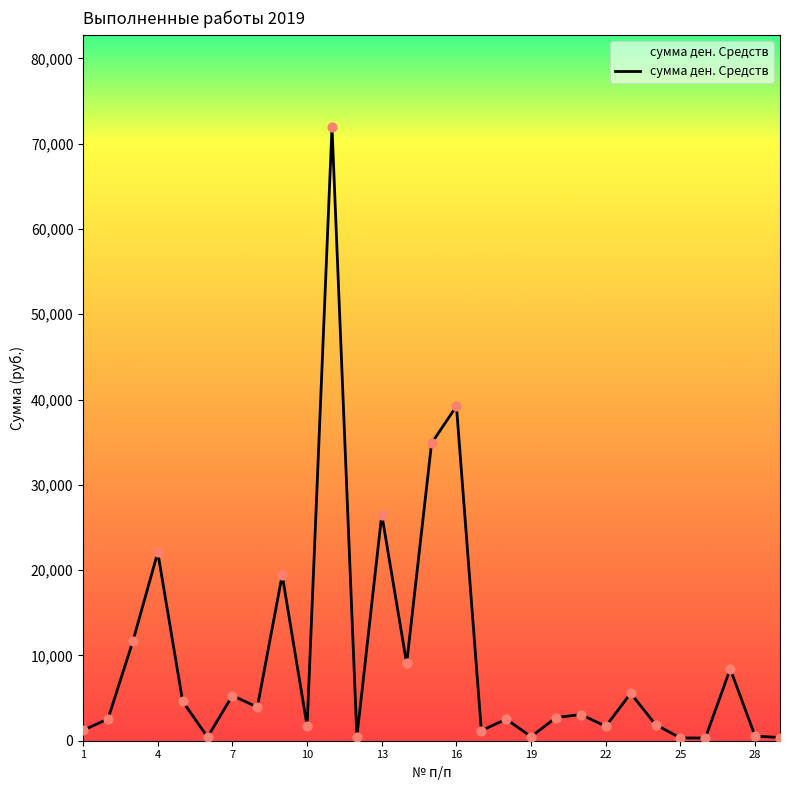

What is the maximum value shown in the chart?

71971.0